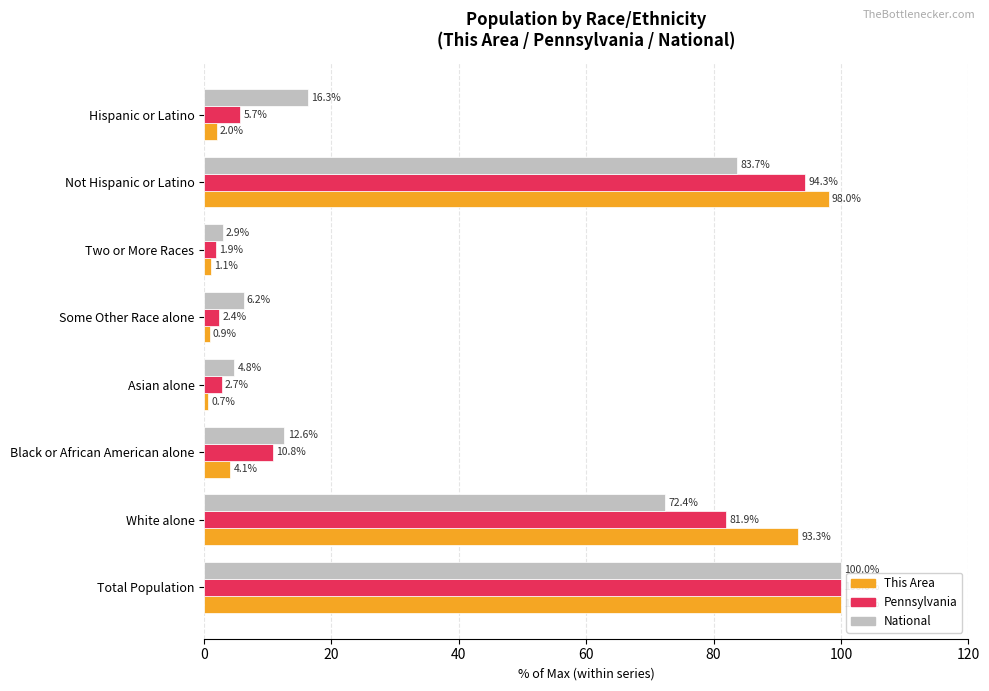

Is the value of Pennsylvania at Not Hispanic or Latino greater than the value of This Area at Hispanic or Latino?

Yes